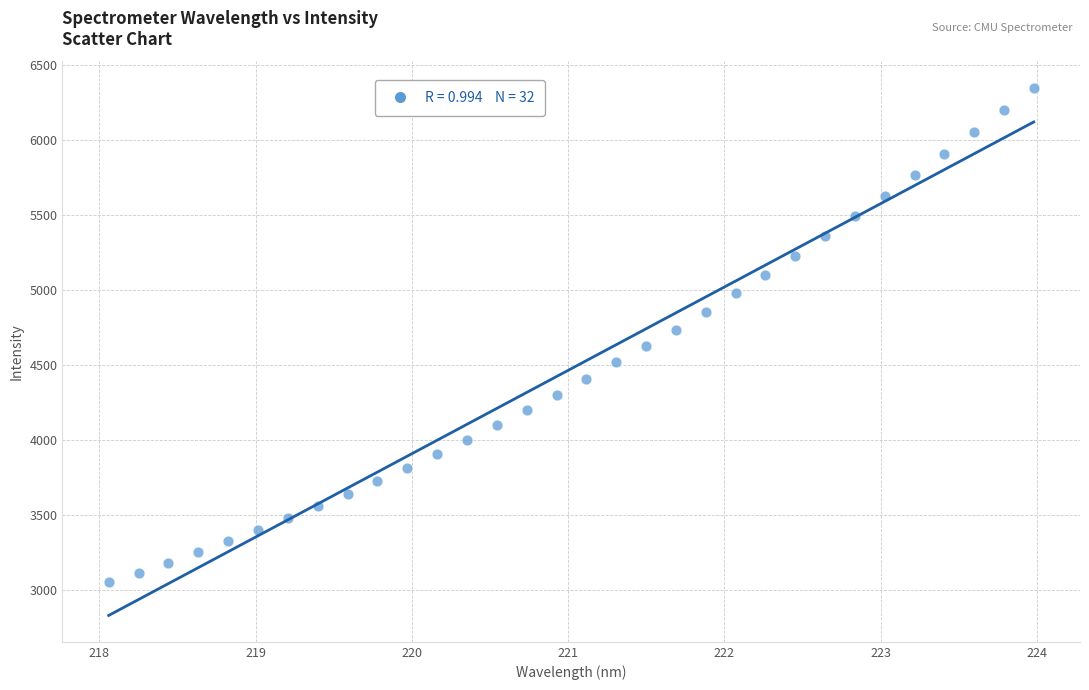

What is the range of X values (max minus min)?

5.9